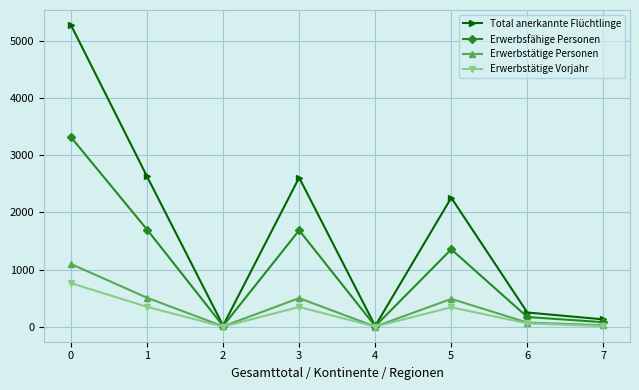

What is the difference between the highest and lowest values at 3?

2260